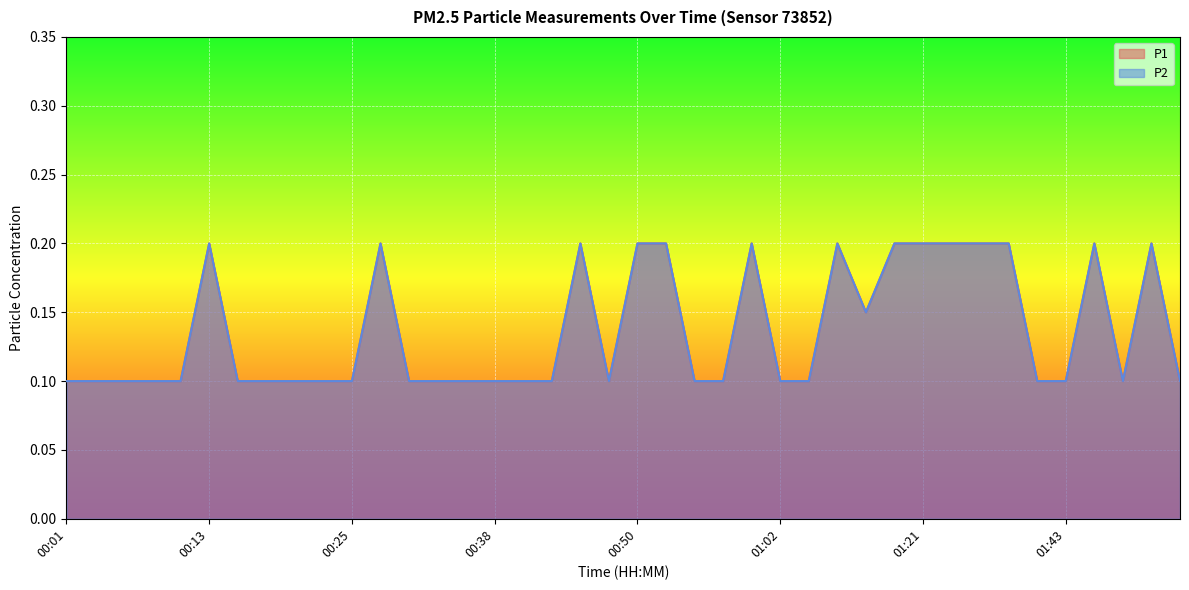

Which category has the highest value in the P1 series?

00:13